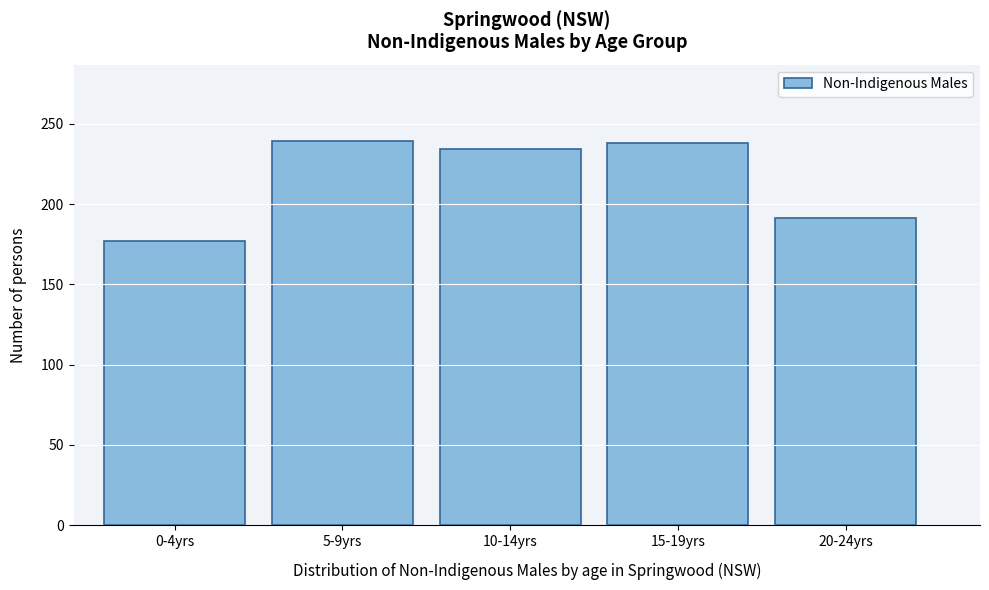

Is it true that the value at 5-9yrs is 336?

False